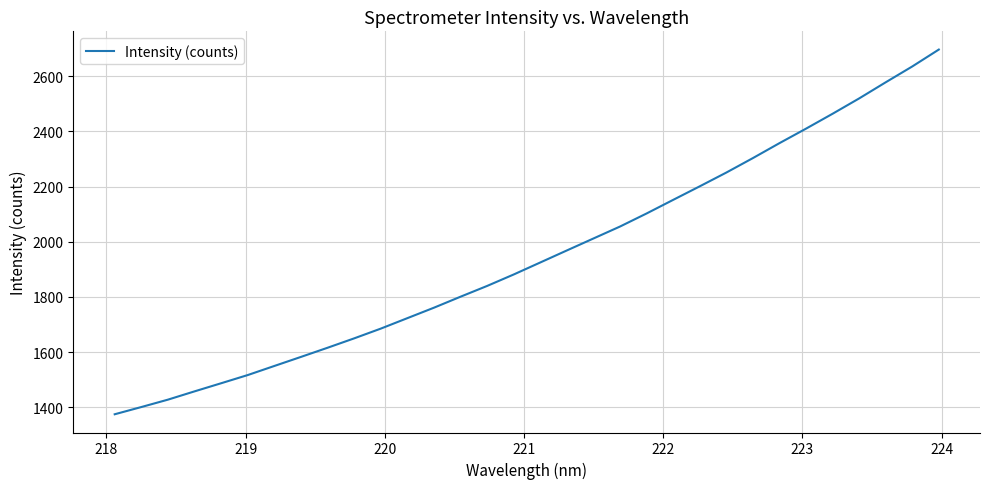

How many series are shown in this chart?

1